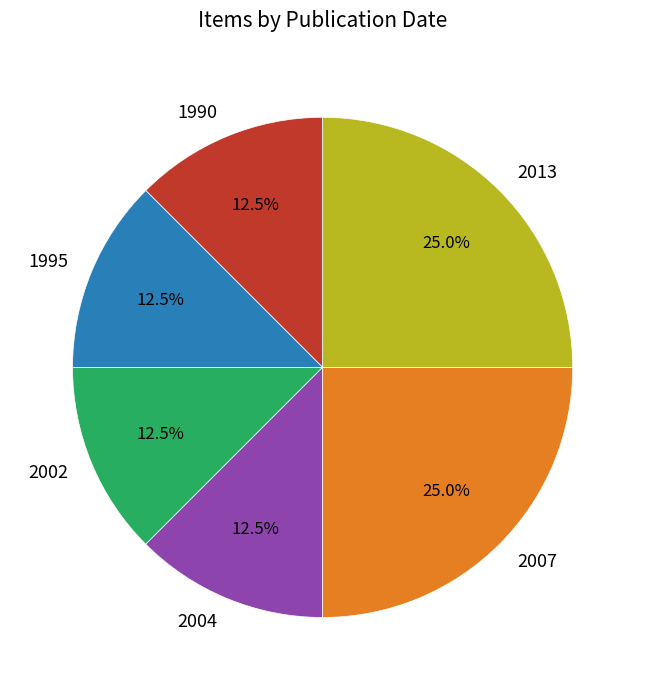

What percentage is the 2007 slice, to the nearest percent?

25%